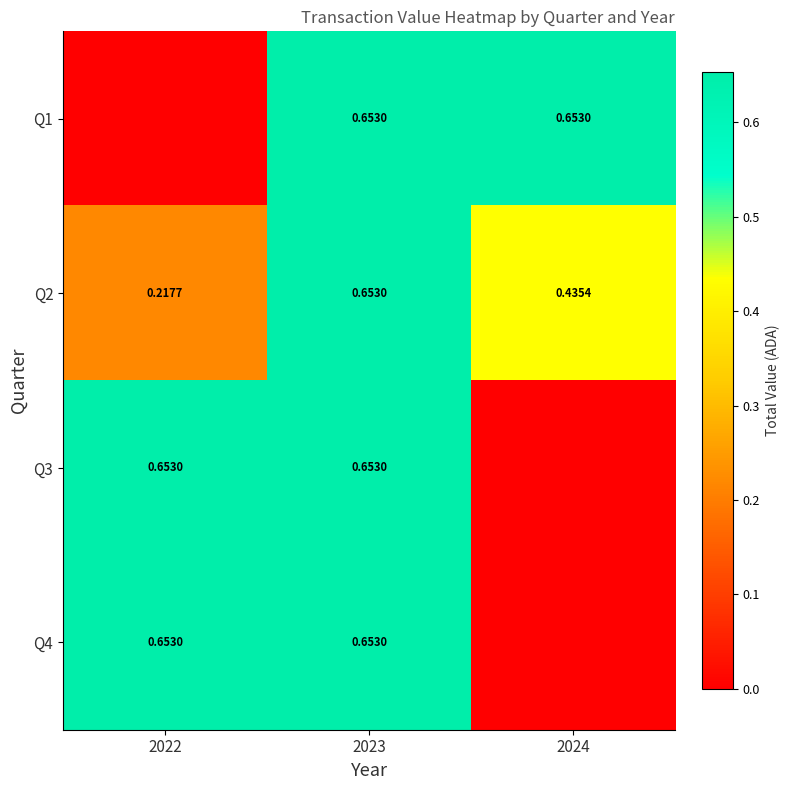

Is the value of Q2 at 2022 greater than the value of Q1 at 2023?

No